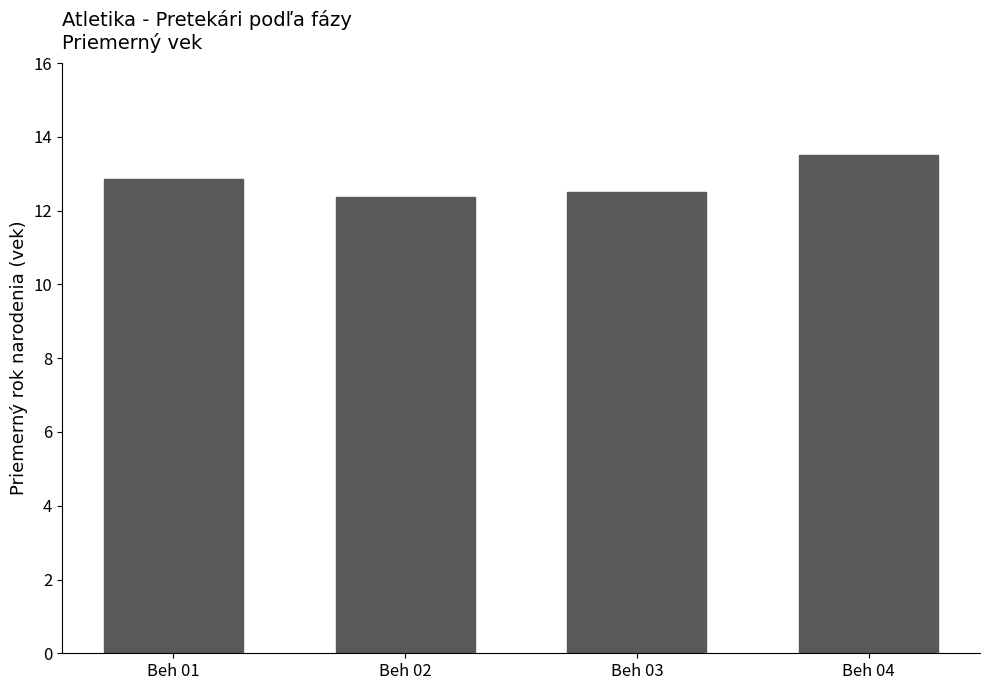

Does the chart contain stacked bars?

No